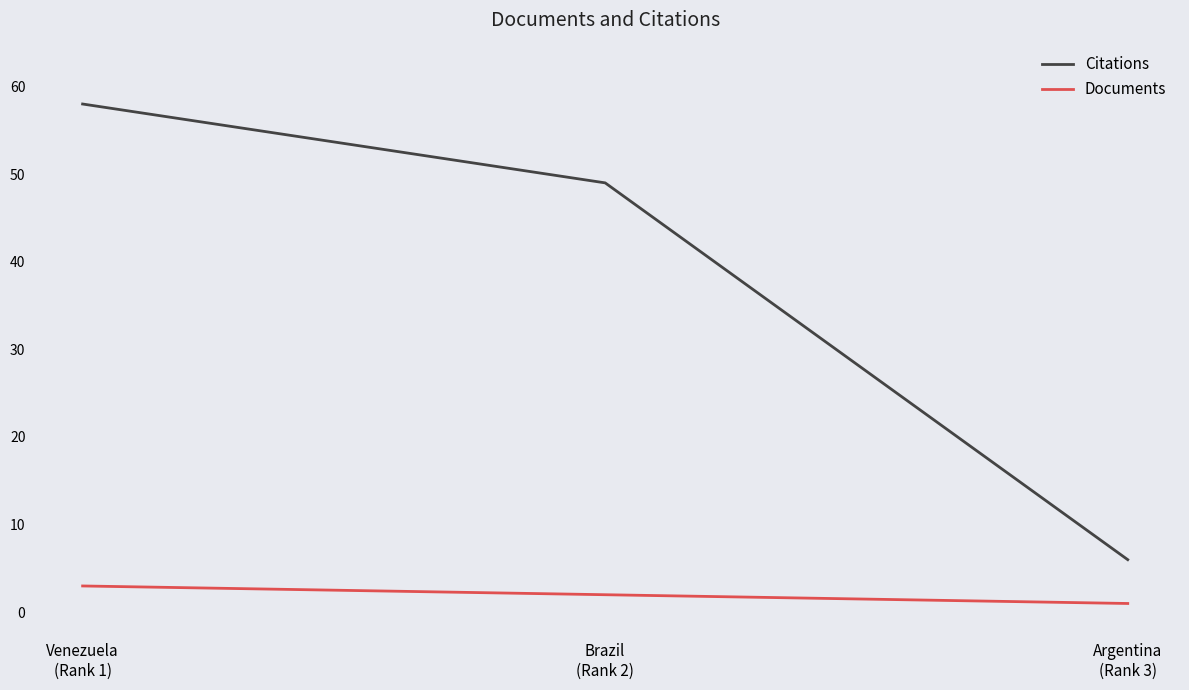

Which series has the largest total across all categories?

Citations